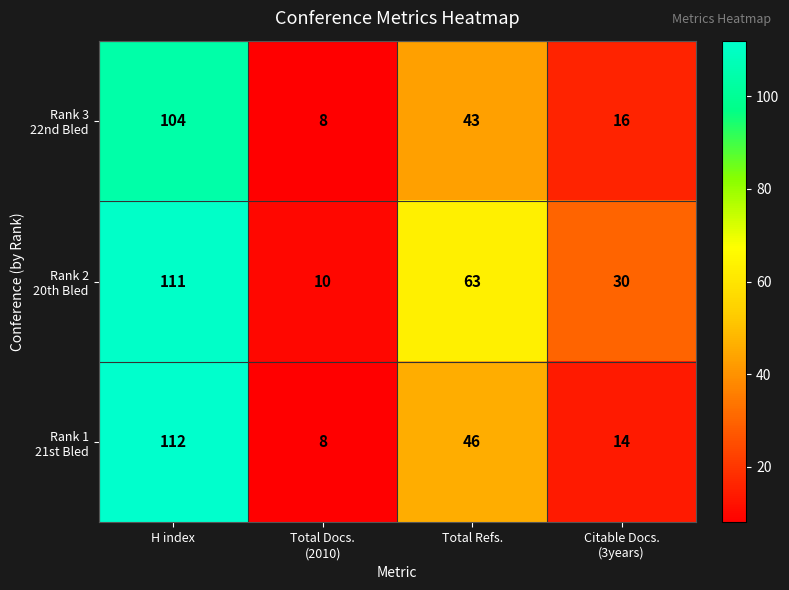

What is the smallest value displayed?

8